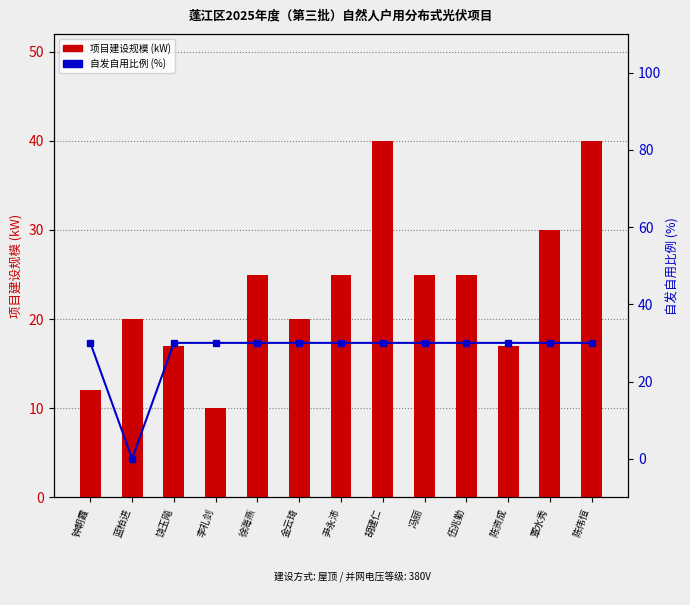

List the series in order of their overall mean, highest first.

自发自用比例 (%), 项目建设规模 (kW)